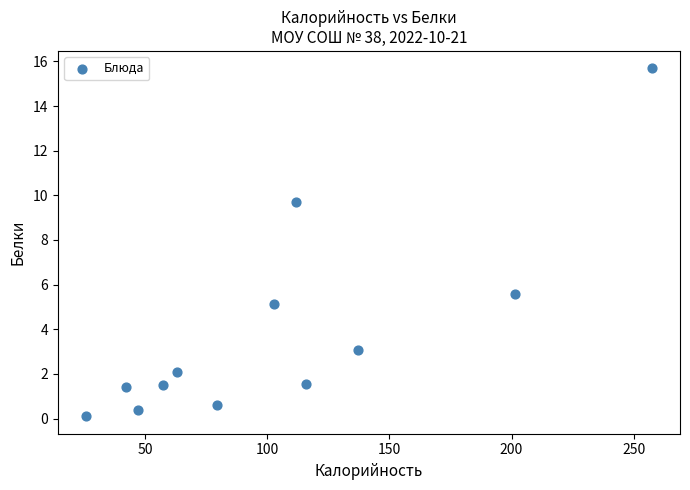

What is the average X value?

103.4